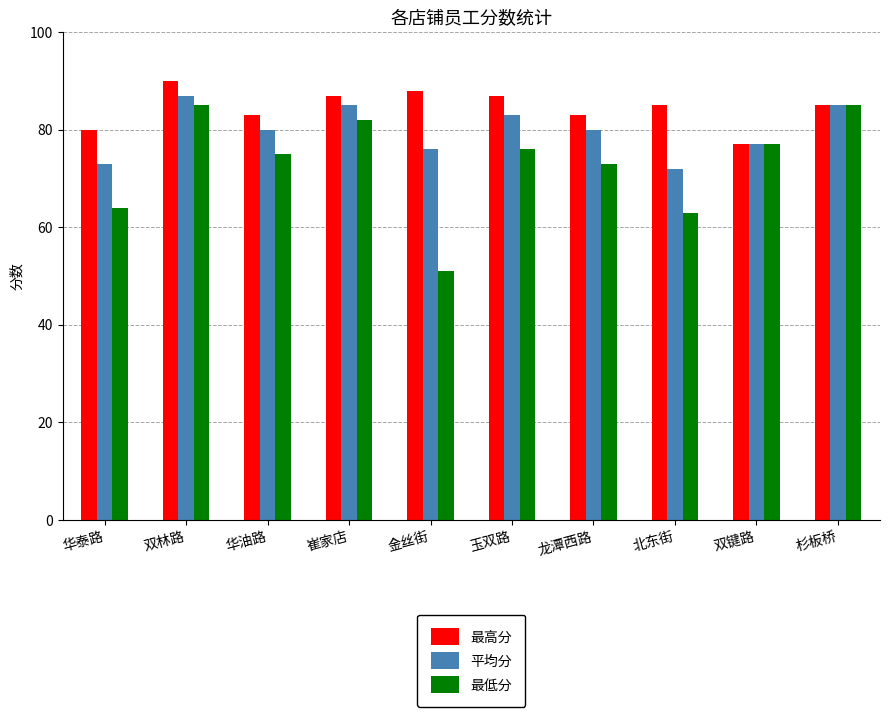

List the series in order of their overall mean, highest first.

最高分, 平均分, 最低分